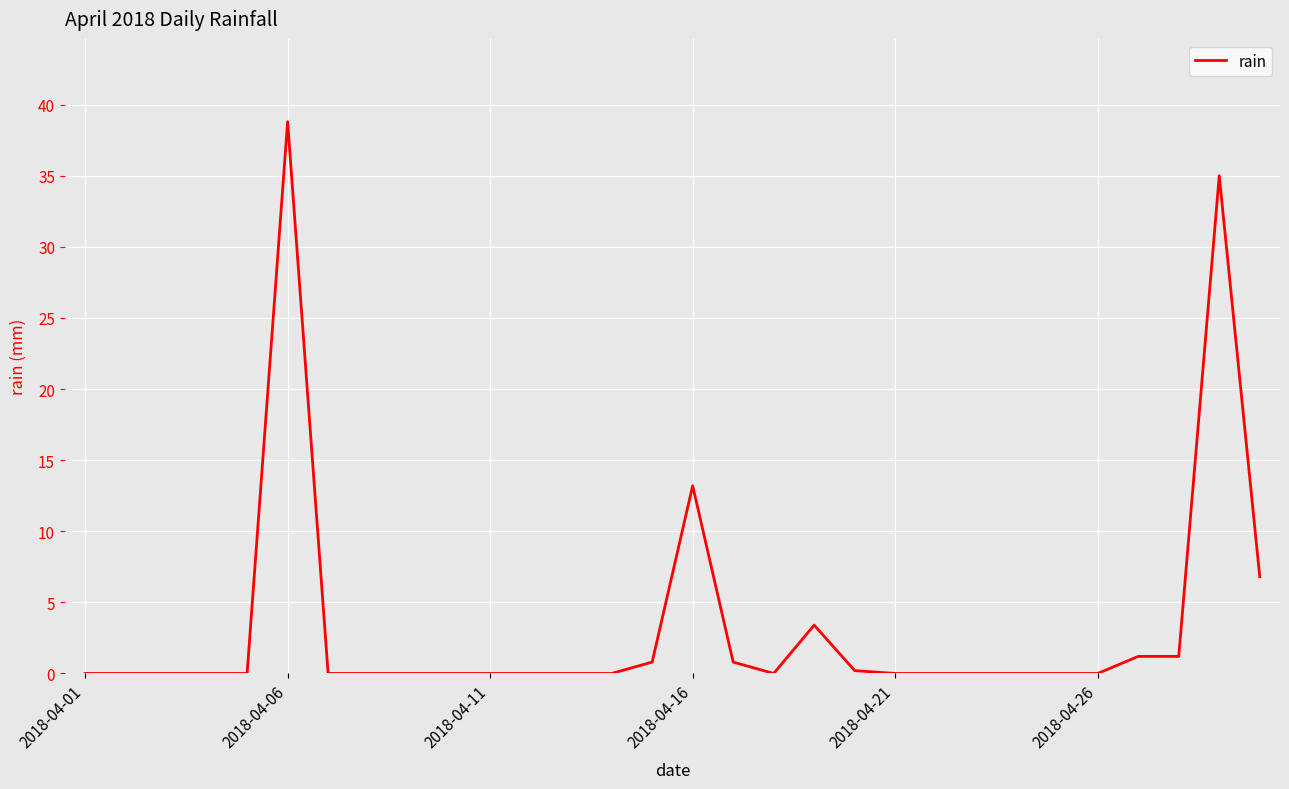

Count the number of data series in this chart.

1